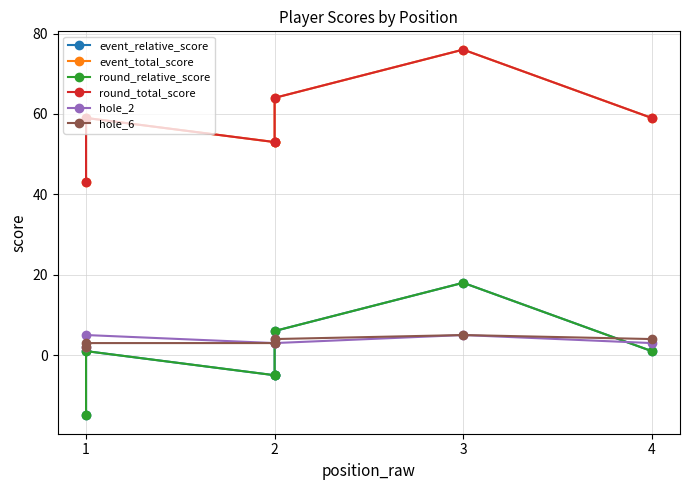

How many data points in hole_2 are above 3?

3